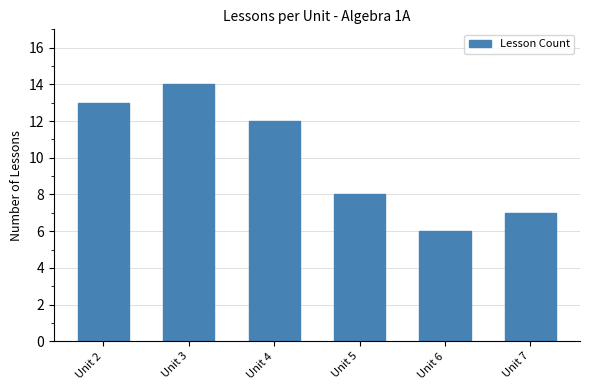

What is the minimum value shown in the chart?

6